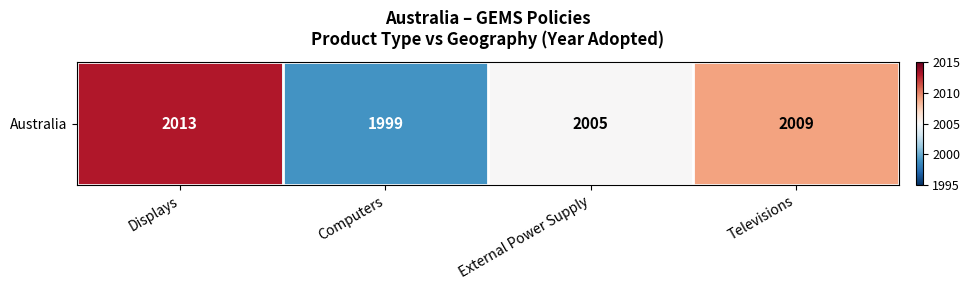

Which has a higher value, Displays or Televisions?

Displays